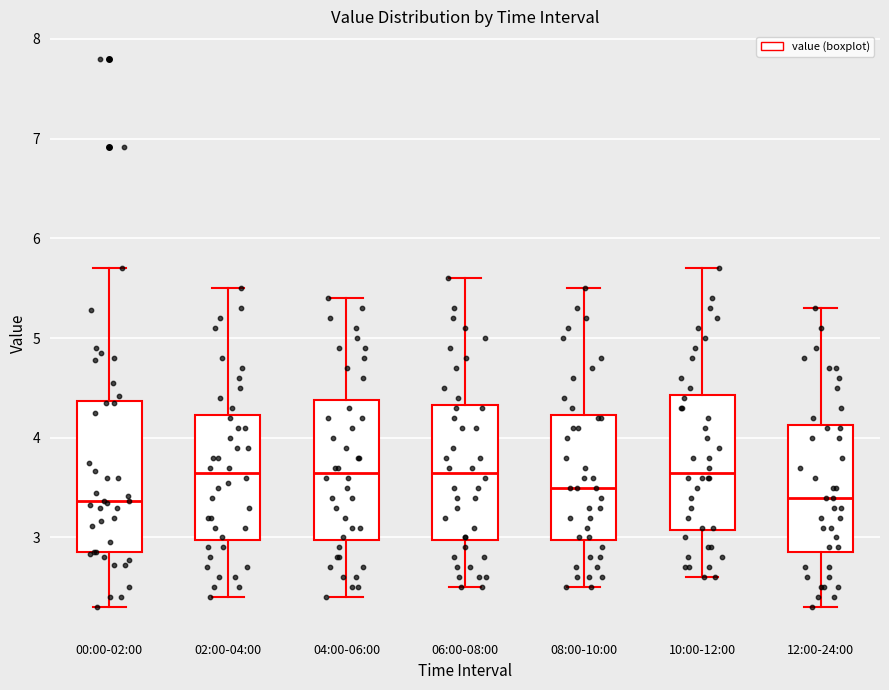

Which box is the tallest, from its lower edge to its upper edge?

00:00-02:00